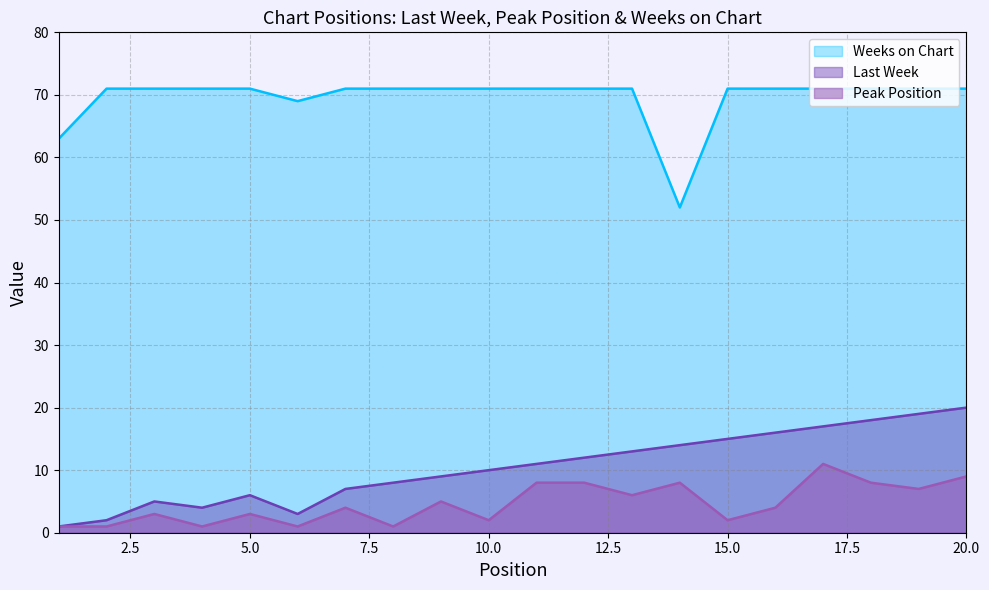

How many interior local valleys does the Weeks on Chart series have?

2